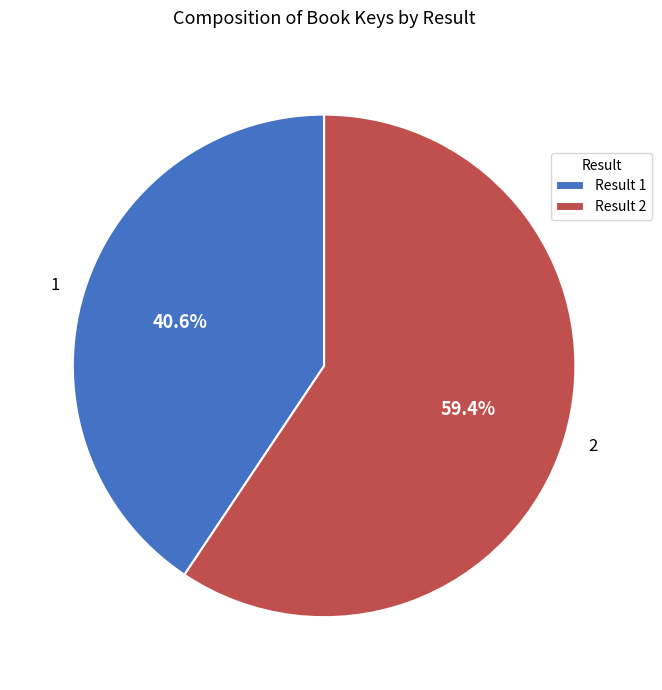

Is it true that 2 is 59% of the pie?

True